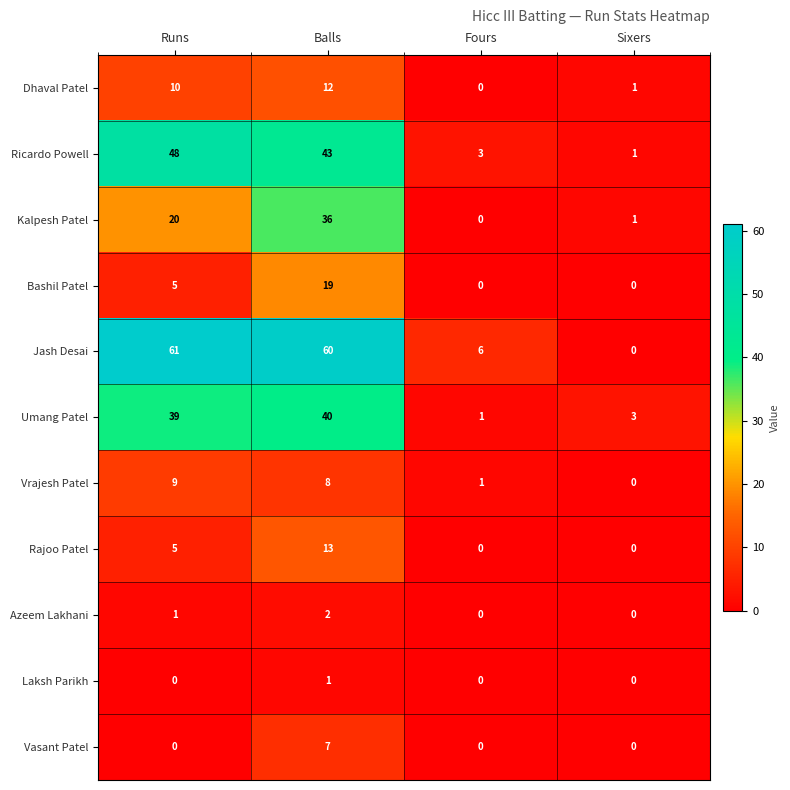

List the series in order of their peak value, lowest first.

Laksh Parikh, Azeem Lakhani, Vasant Patel, Vrajesh Patel, Dhaval Patel, Rajoo Patel, Bashil Patel, Kalpesh Patel, Umang Patel, Ricardo Powell, Jash Desai